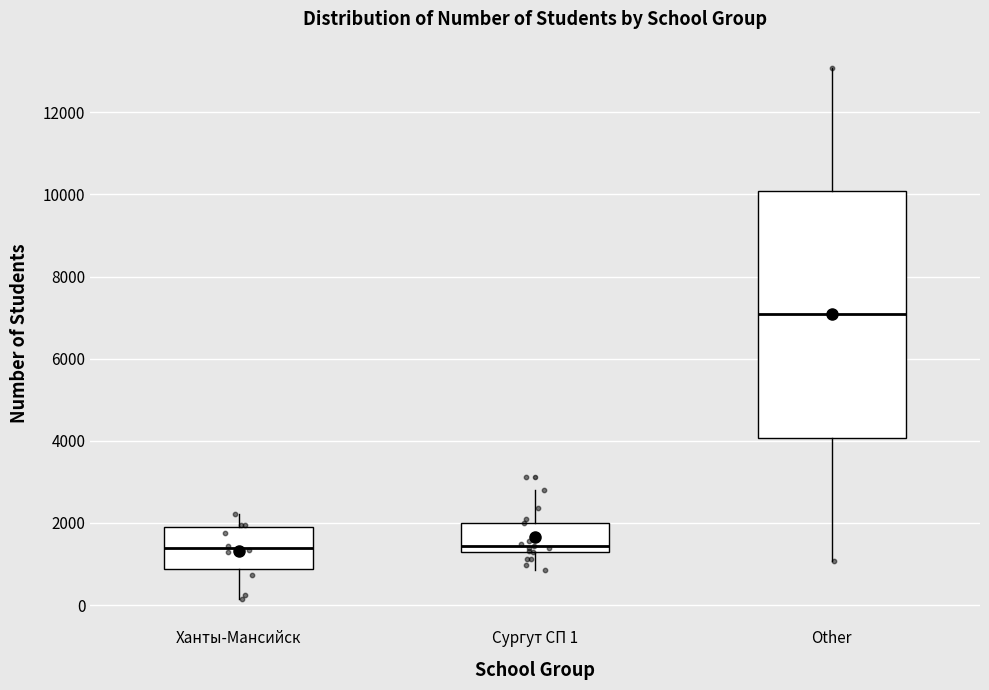

Where is the upper edge of the box for Сургут СП 1 on the y-axis? The values are not printed on the chart, so give them approximately, as read against the axis.

2000